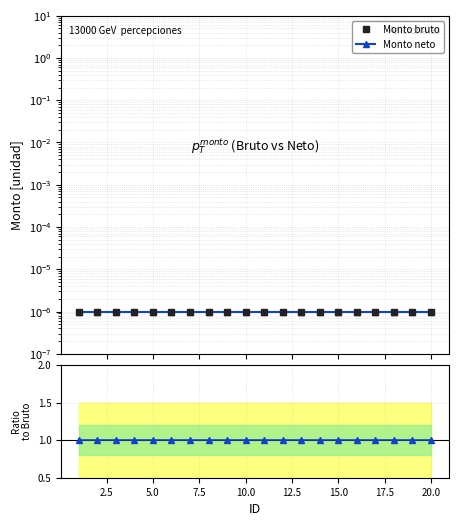

True or false: Ratio neto/bruto and Monto neto intersect in this chart.

False